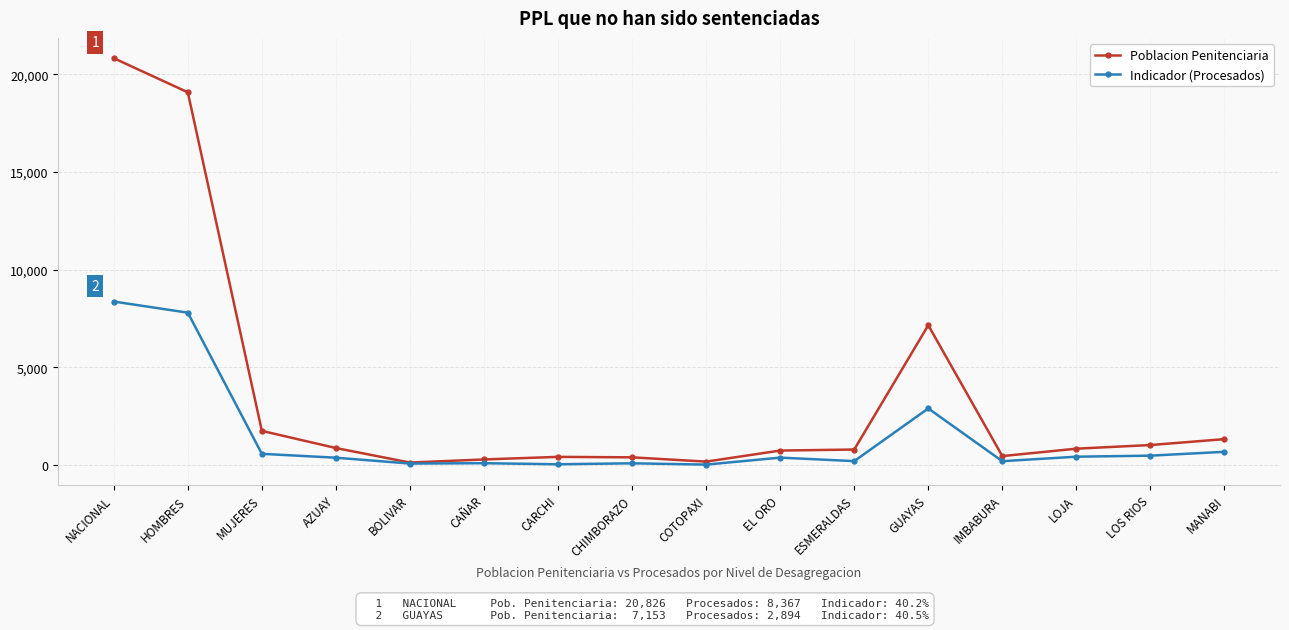

Between CARCHI and GUAYAS, which series saw the biggest shift?

Poblacion Penitenciaria